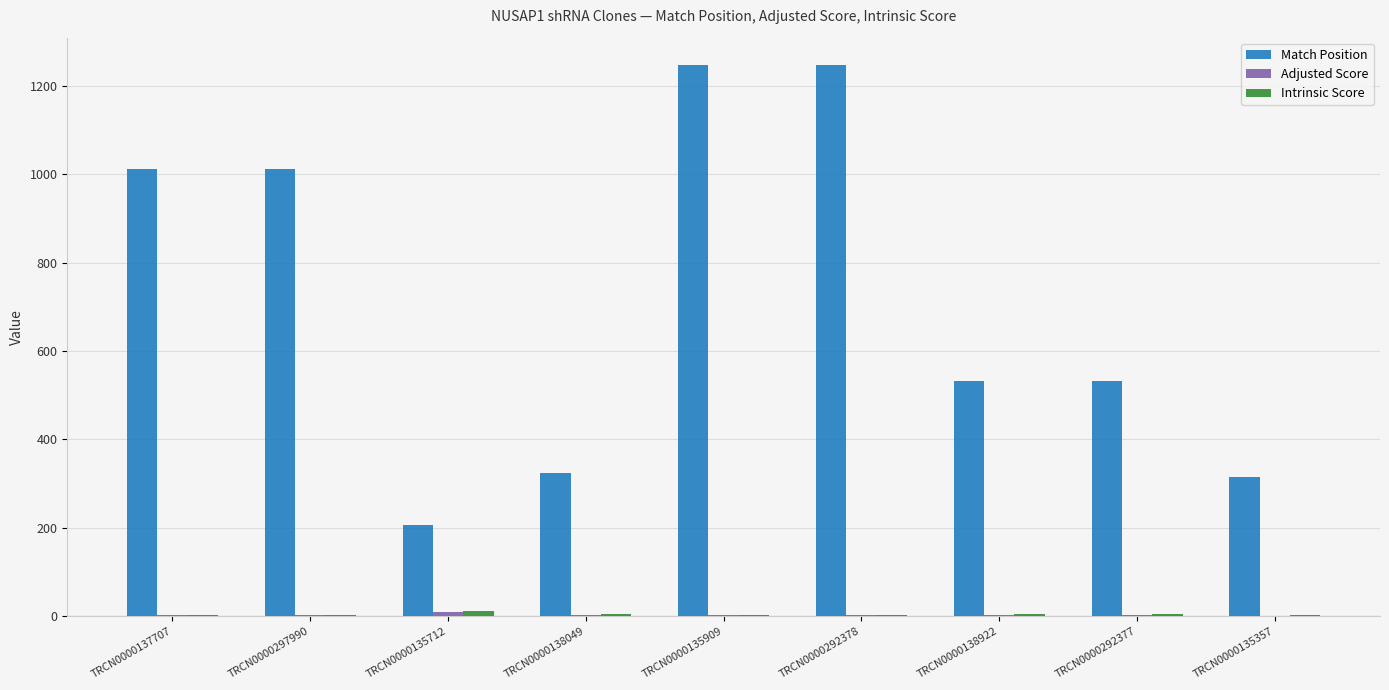

What is the maximum value for Match Position?

1246.0